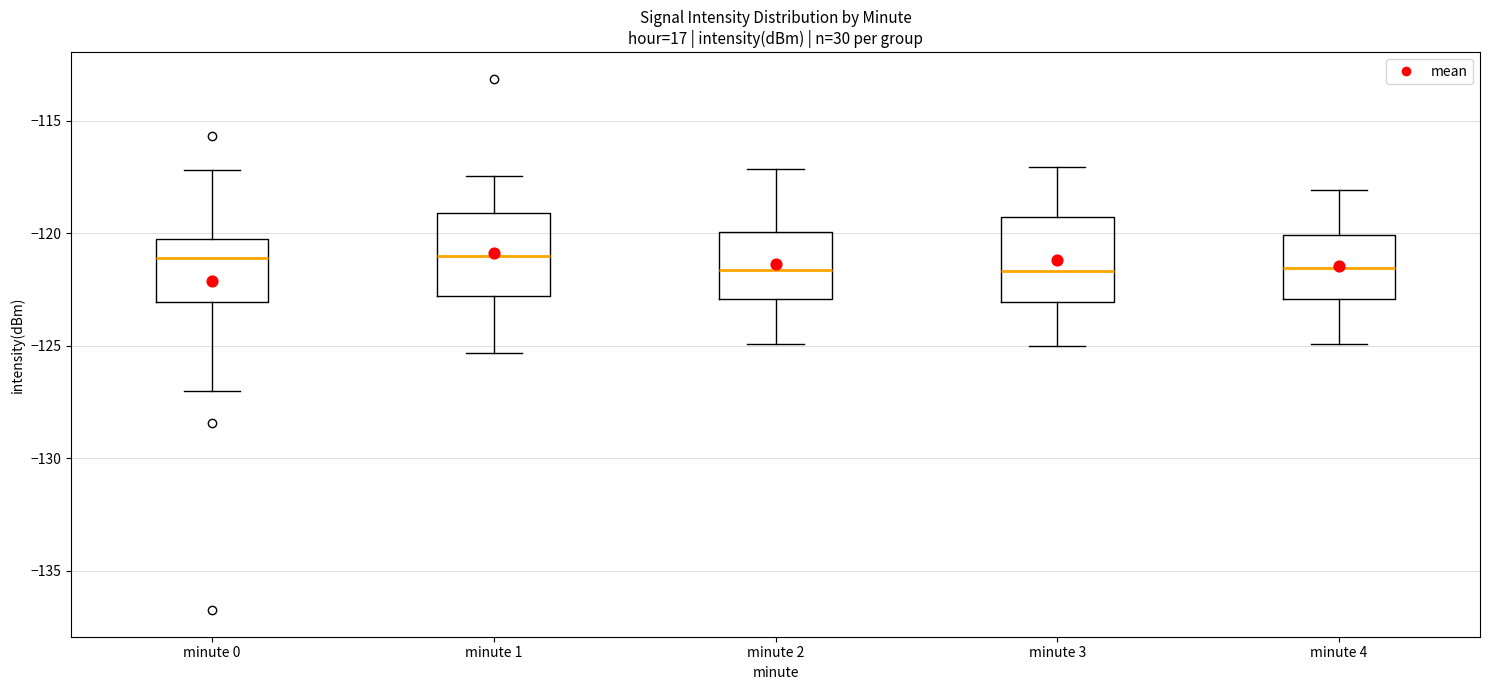

Reading left to right, transcribe this box plot: for each box, give where its median line is, the range the box spans, and where its two whiskers end, as read against the y-axis. The values are not printed on the chart, so give them approximately, as read against the axis.

minute 0: median -121.0, box -123.0 to -120.0, whiskers -127.0 to -117.0
minute 1: median -121.0, box -123.0 to -119.0, whiskers -125.5 to -117.5
minute 2: median -121.5, box -123.0 to -120.0, whiskers -125.0 to -117.0
minute 3: median -121.5, box -123.0 to -119.5, whiskers -125.0 to -117.0
minute 4: median -121.5, box -123.0 to -120.0, whiskers -125.0 to -118.0